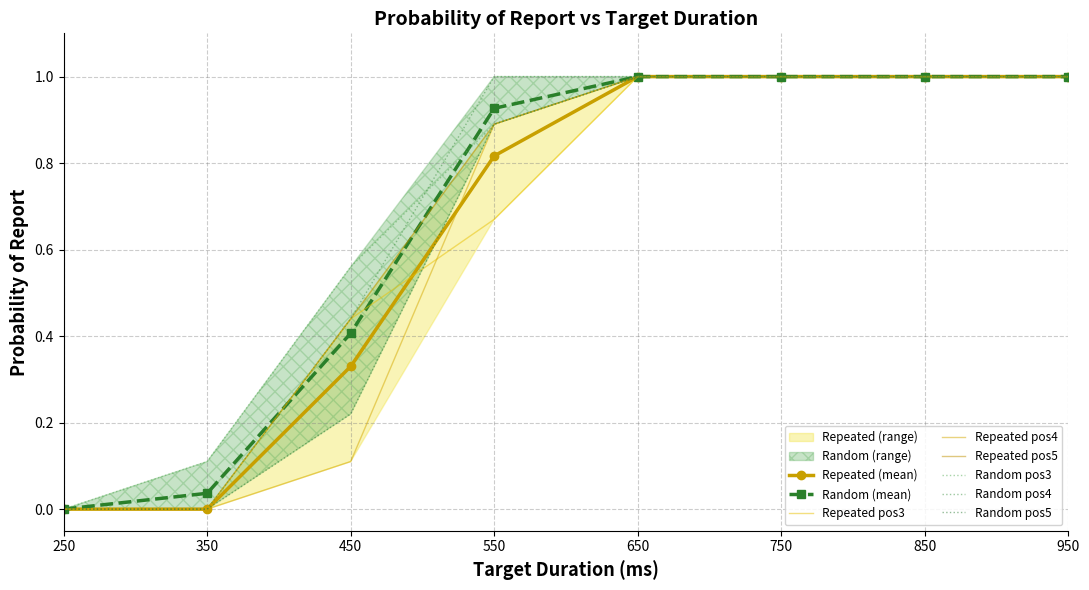

True or false: Repeated (mean) has a value of 1.0 at 750.

True